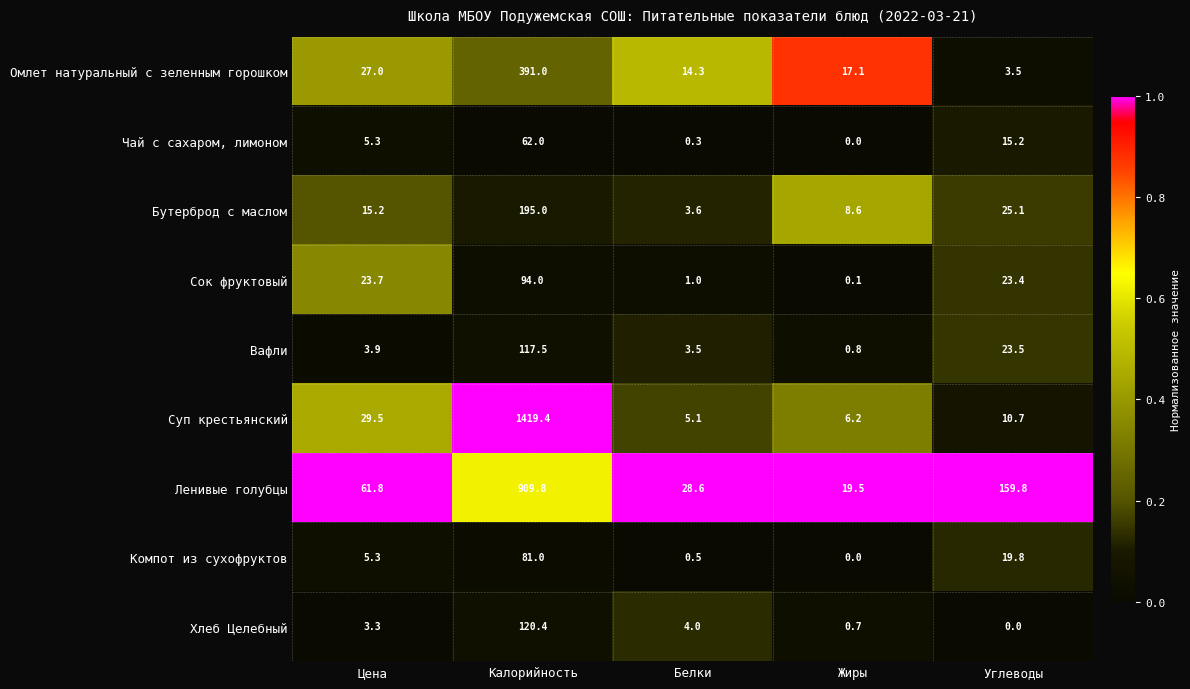

Between Белки and Жиры, which series saw the biggest shift?

Ленивые голубцы